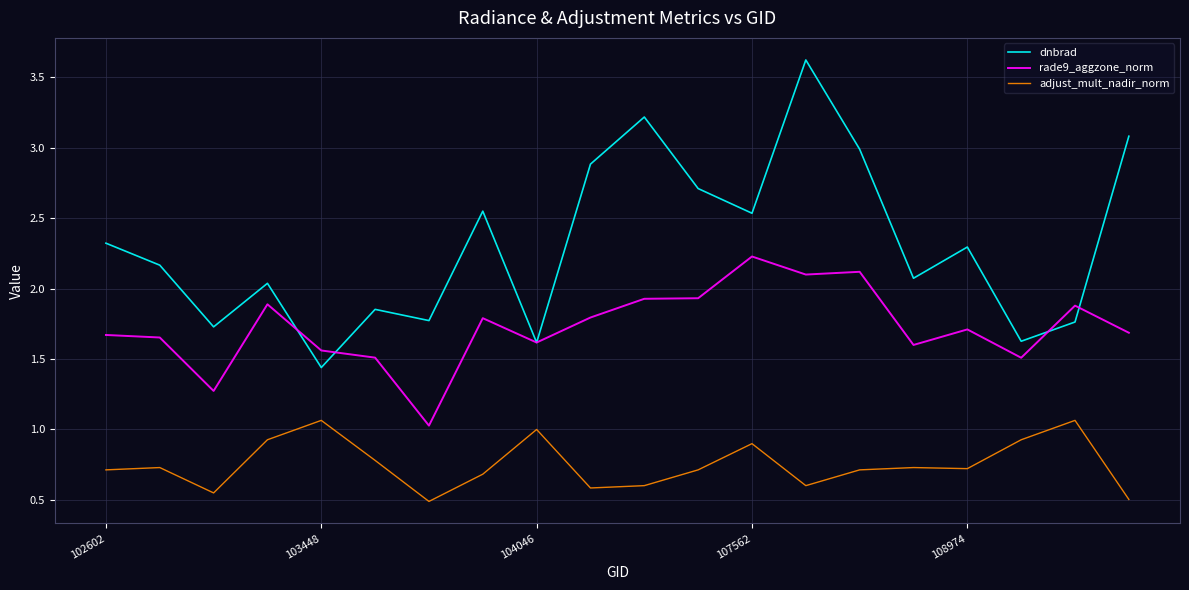

Which series has the widest spread of values?

dnbrad